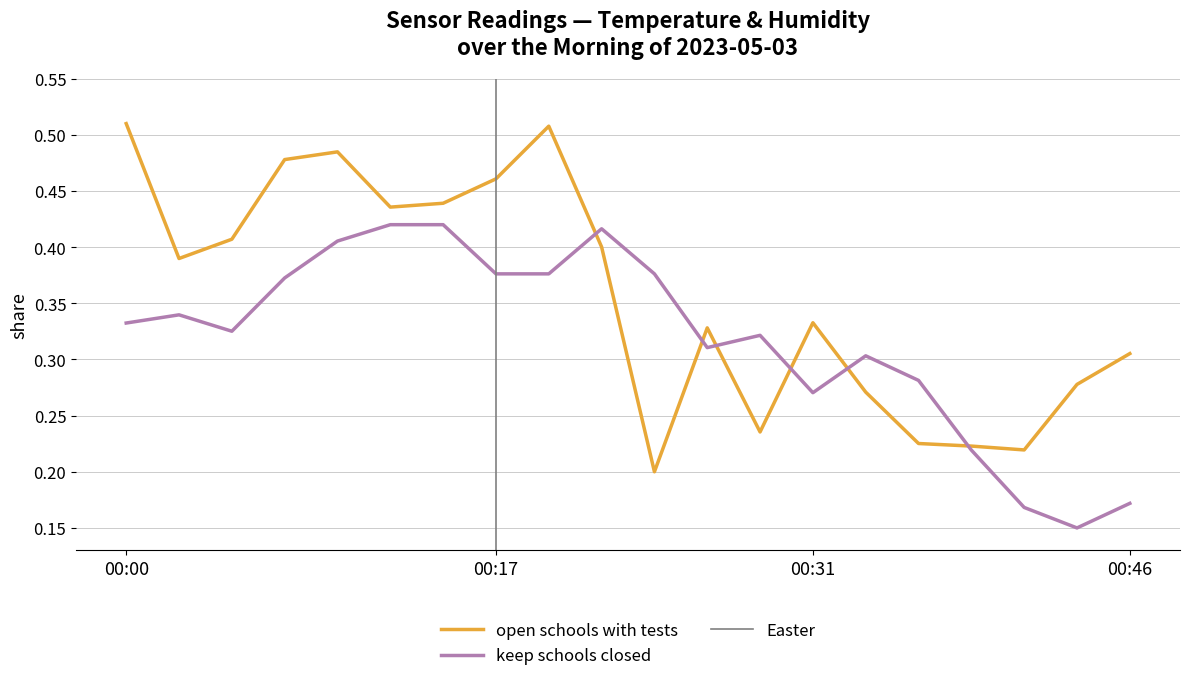

At which category does humidity reach its first local peak?

00:09